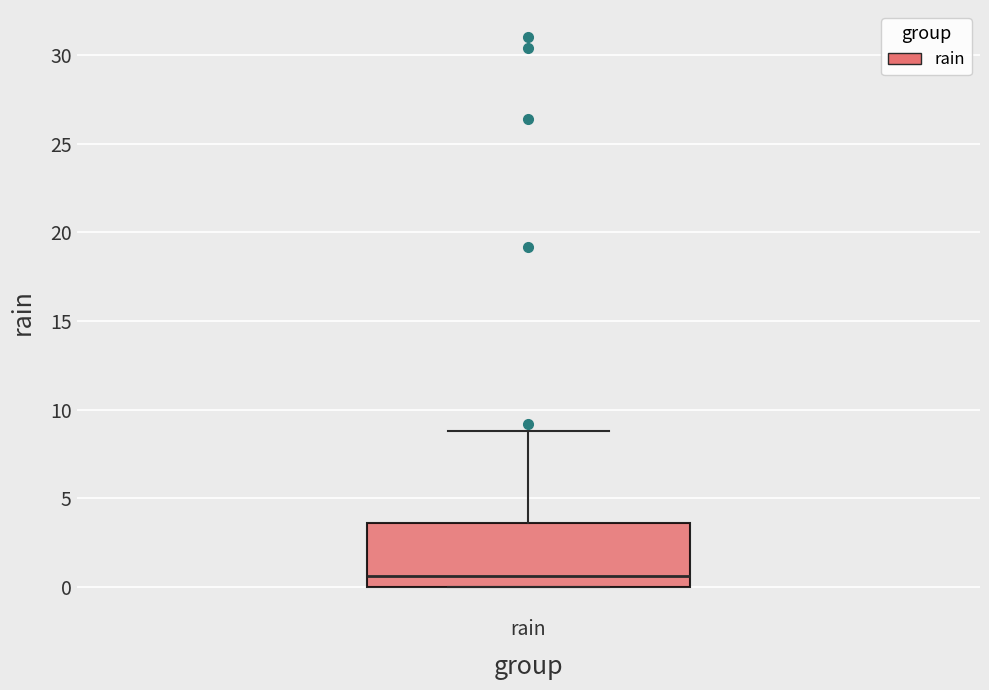

Where is the lower edge of the box for rain on the y-axis? The values are not printed on the chart, so give them approximately, as read against the axis.

0.0